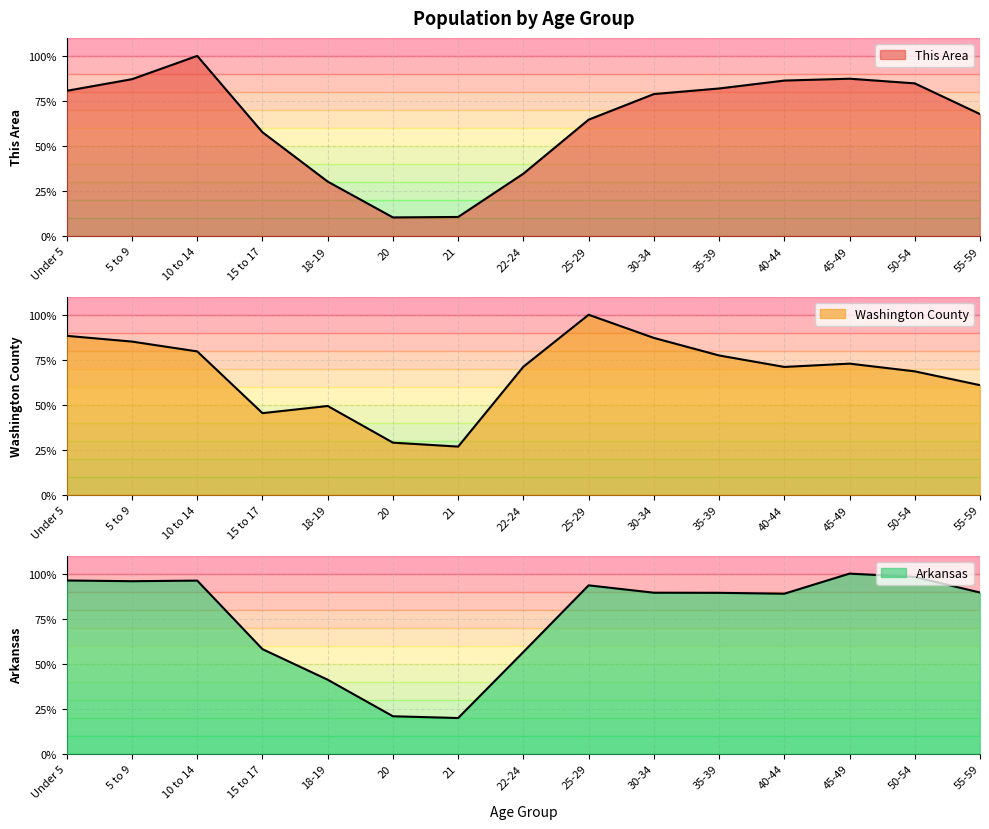

Rank the categories by This Area value from lowest to highest.

20, 21, 18-19, 22-24, 15 to 17, 25-29, 55-59, 30-34, Under 5, 35-39, 50-54, 40-44, 5 to 9, 45-49, 10 to 14